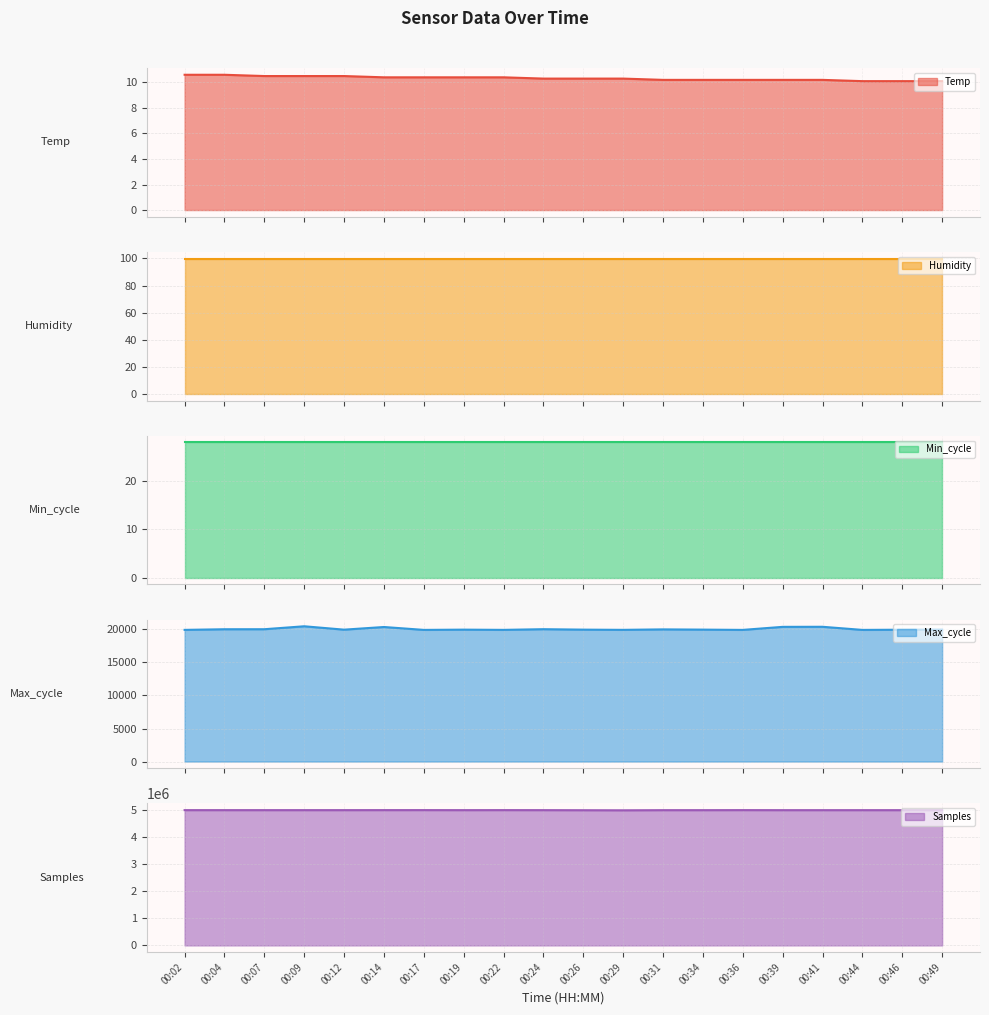

True or false: Max_cycle has more than 1 points higher than both neighbors.

True